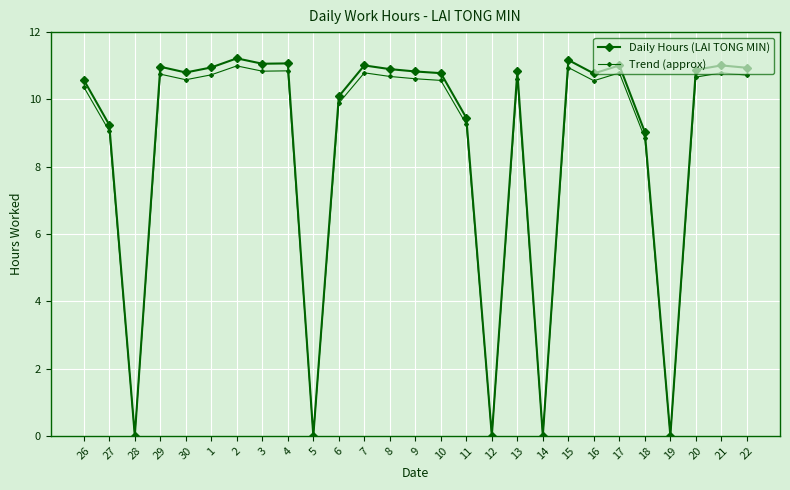

Is this an area chart (filled region under the line)?

No